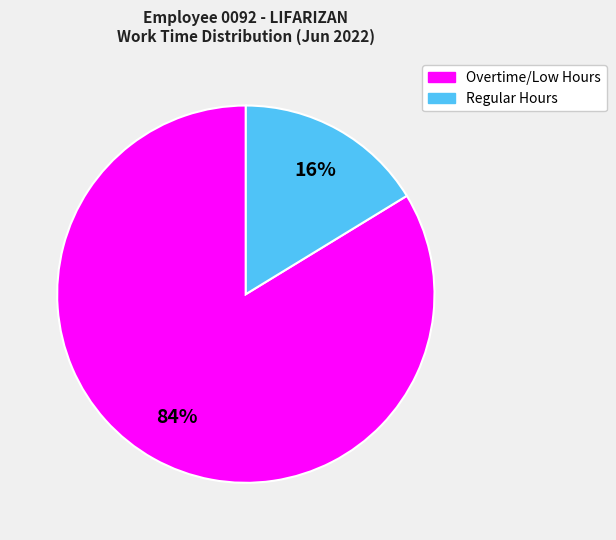

Count the number of slices in the pie.

2